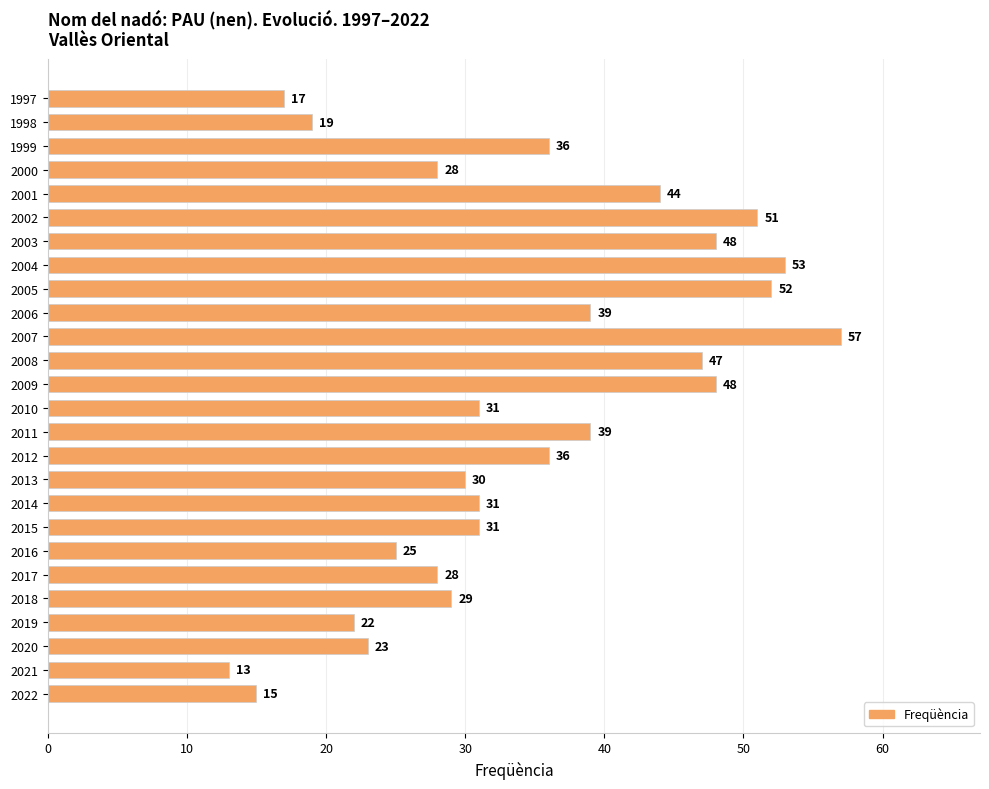

Which label corresponds to the largest value in the chart?

2007